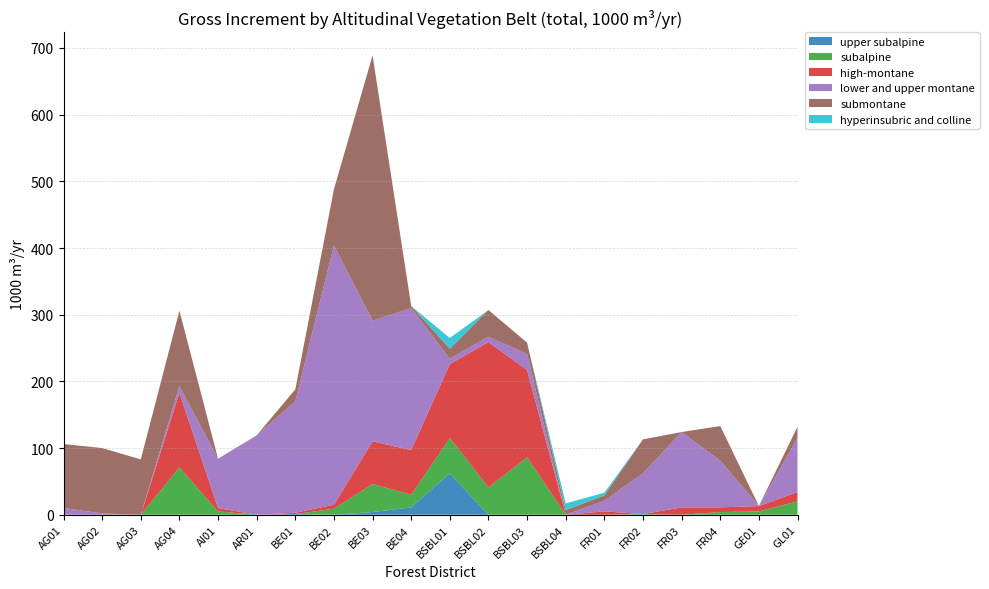

Reading left to right, what are all the values shown in this chart?

upper subalpine: AG01=0	AG02=0	AG03=0	AG04=0	AI01=0	AR01=0	BE01=1	BE02=0	BE03=4	BE04=11	BSBL01=62	BSBL02=0	BSBL03=0	BSBL04=0	FR01=0	FR02=0	FR03=0	FR04=0	GE01=0	GL01=0
subalpine: AG01=0	AG02=0	AG03=0	AG04=71	AI01=5	AR01=0	BE01=0	BE02=9	BE03=42	BE04=19	BSBL01=53	BSBL02=41	BSBL03=86	BSBL04=0	FR01=0	FR02=1	FR03=0	FR04=4	GE01=5	GL01=20
high-montane: AG01=0	AG02=0	AG03=0	AG04=112	AI01=5	AR01=0	BE01=2	BE02=6	BE03=64	BE04=67	BSBL01=111	BSBL02=218	BSBL03=131	BSBL04=0	FR01=5	FR02=0	FR03=11	FR04=7	GE01=8	GL01=14
lower and upper montane: AG01=10	AG02=2	AG03=0	AG04=10	AI01=74	AR01=119	BE01=167	BE02=389	BE03=181	BE04=213	BSBL01=8	BSBL02=8	BSBL03=24	BSBL04=0	FR01=16	FR02=61	FR03=113	FR04=70	GE01=0	GL01=81
submontane: AG01=96	AG02=98	AG03=83	AG04=113	AI01=0	AR01=0	BE01=18	BE02=84	BE03=398	BE04=3	BSBL01=15	BSBL02=40	BSBL03=17	BSBL04=7	FR01=8	FR02=51	FR03=0	FR04=52	GE01=0	GL01=17
hyperinsubric and colline: AG01=0	AG02=0	AG03=0	AG04=0	AI01=0	AR01=0	BE01=0	BE02=0	BE03=0	BE04=0	BSBL01=16	BSBL02=0	BSBL03=0	BSBL04=10	FR01=4	FR02=0	FR03=0	FR04=0	GE01=0	GL01=0